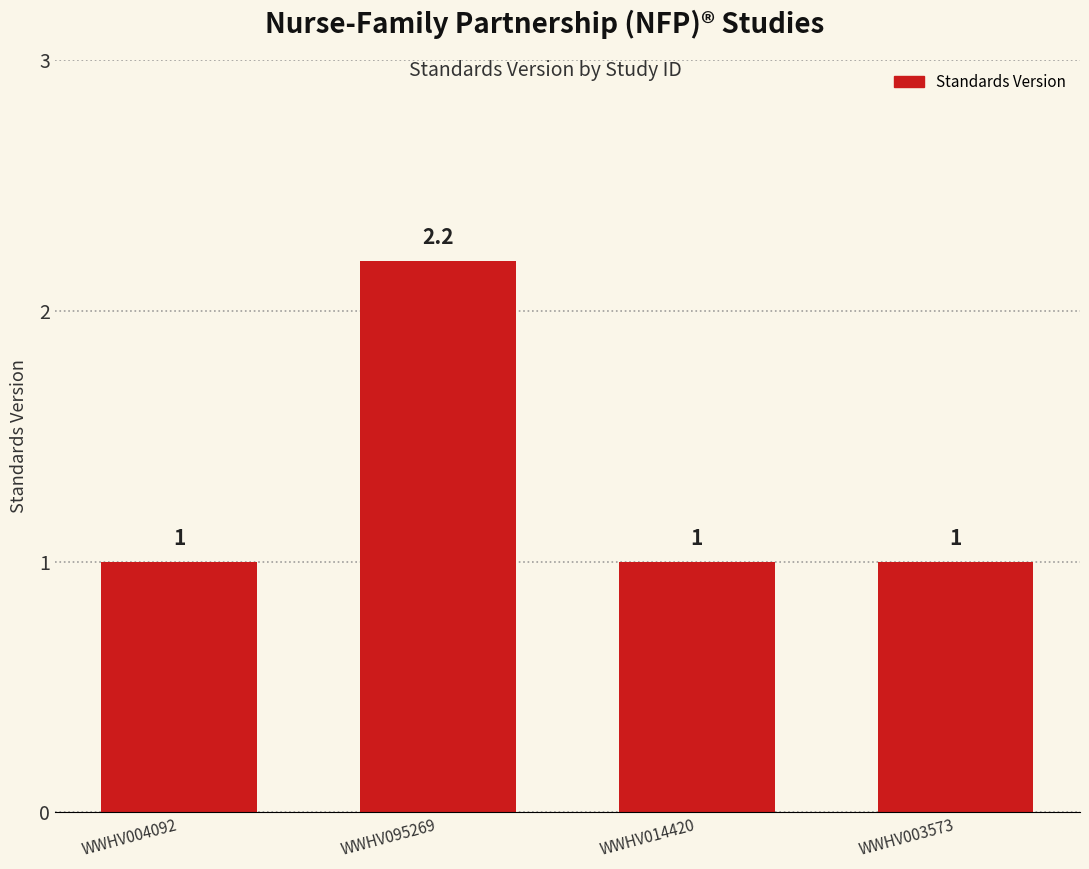

Count the values in the range 1 to 2.

3